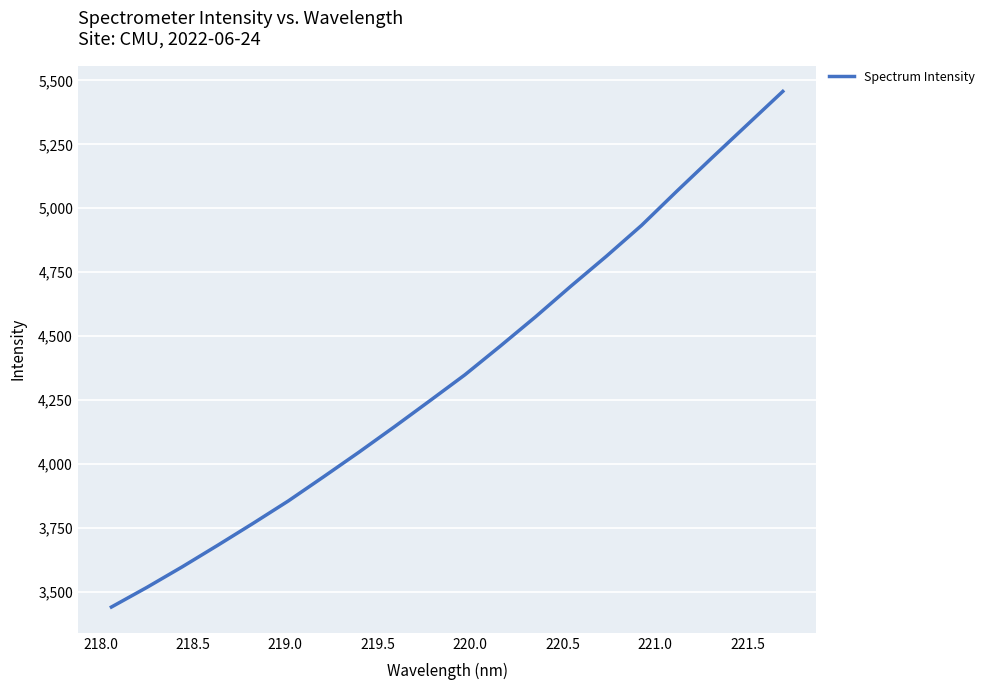

True or false: the data has more than 0 interior local peaks.

False